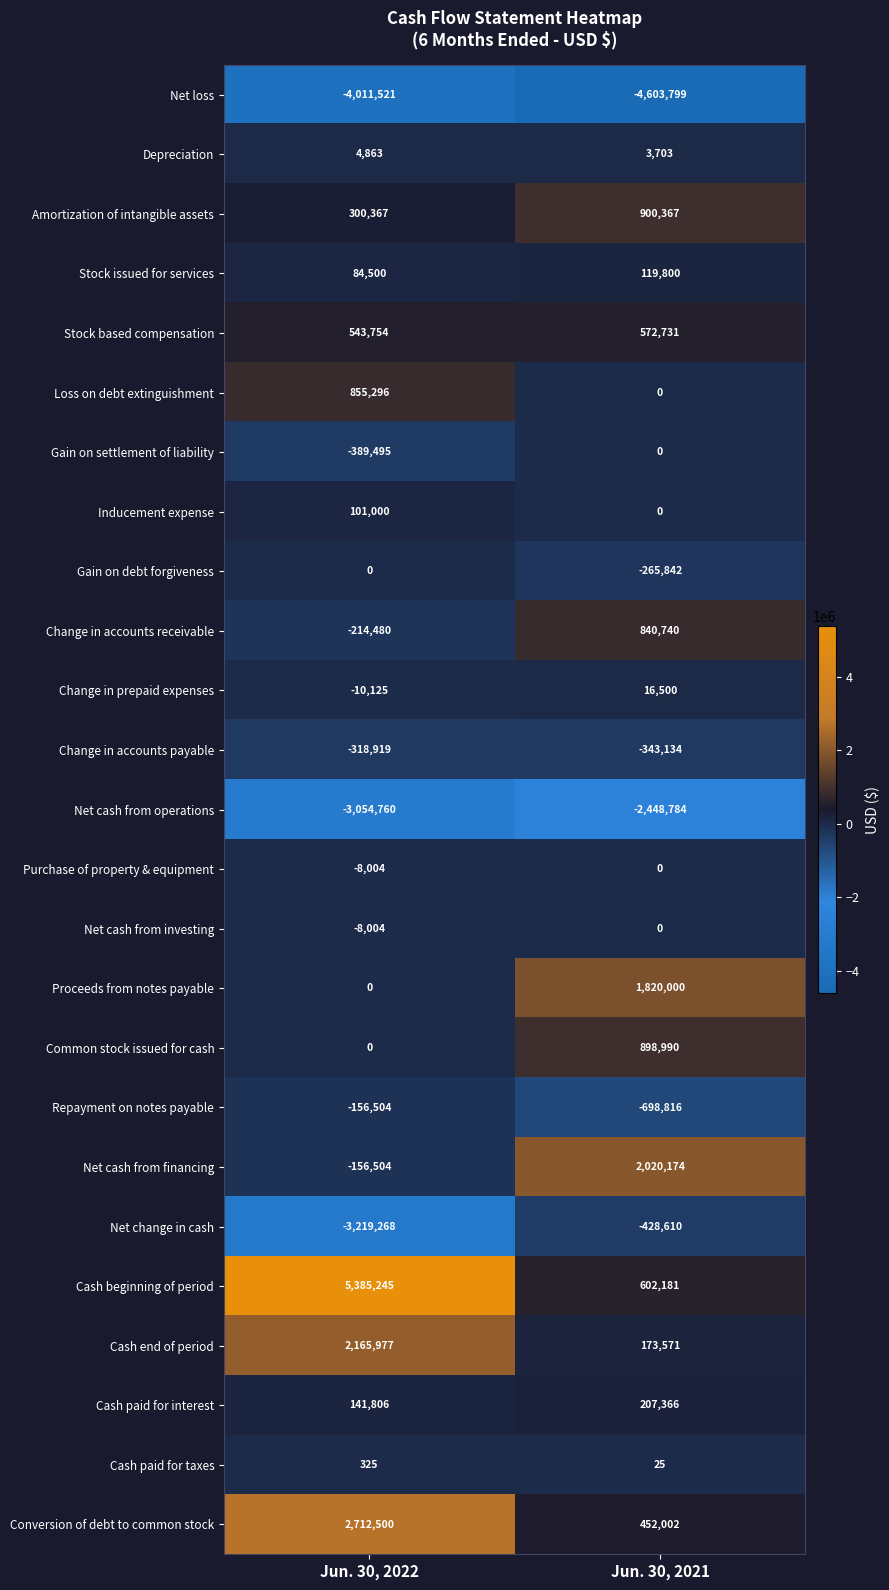

Between Jun. 30, 2022 and Jun. 30, 2021, which series saw the biggest shift?

Cash beginning of period